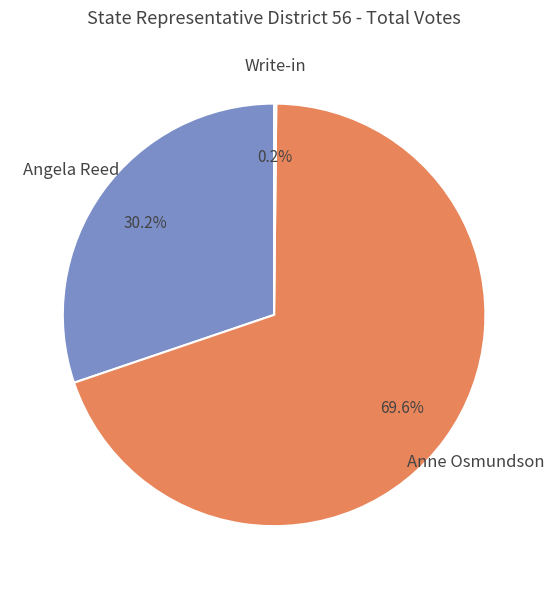

Does any single category account for the majority?

Yes